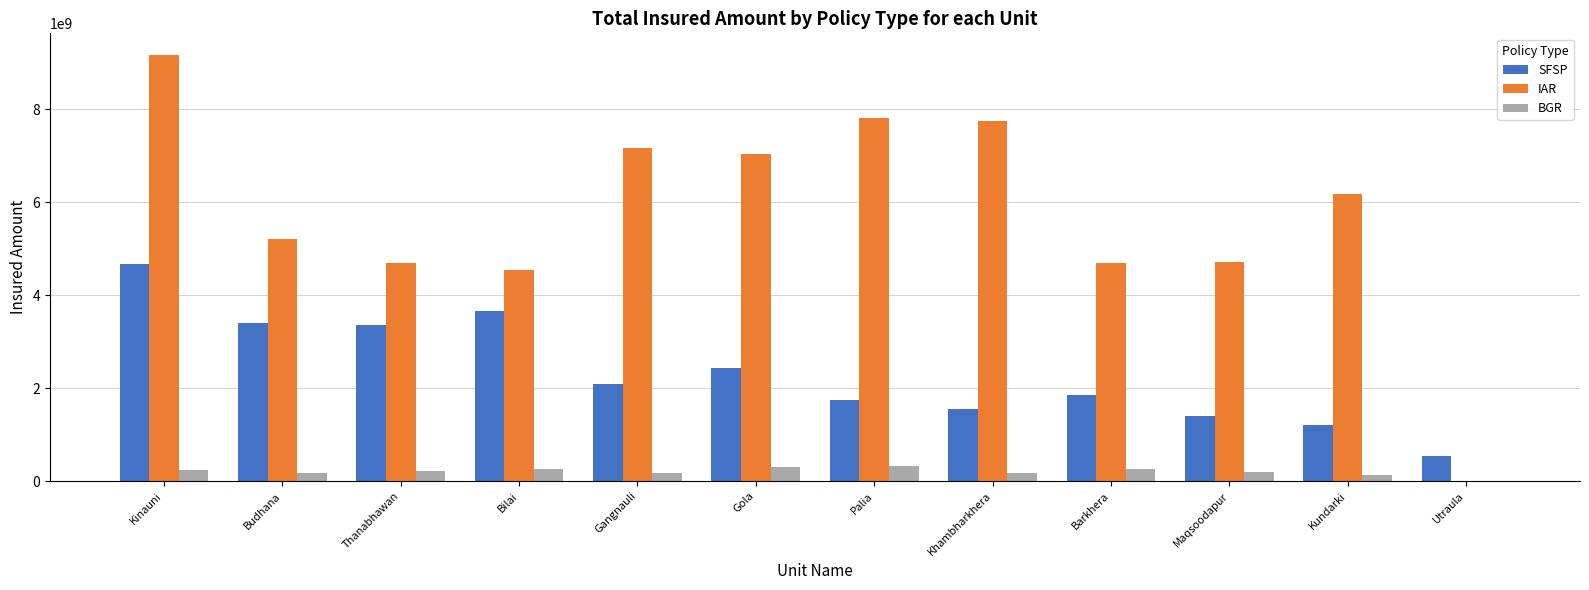

Which series has the largest range (max minus min)?

IAR